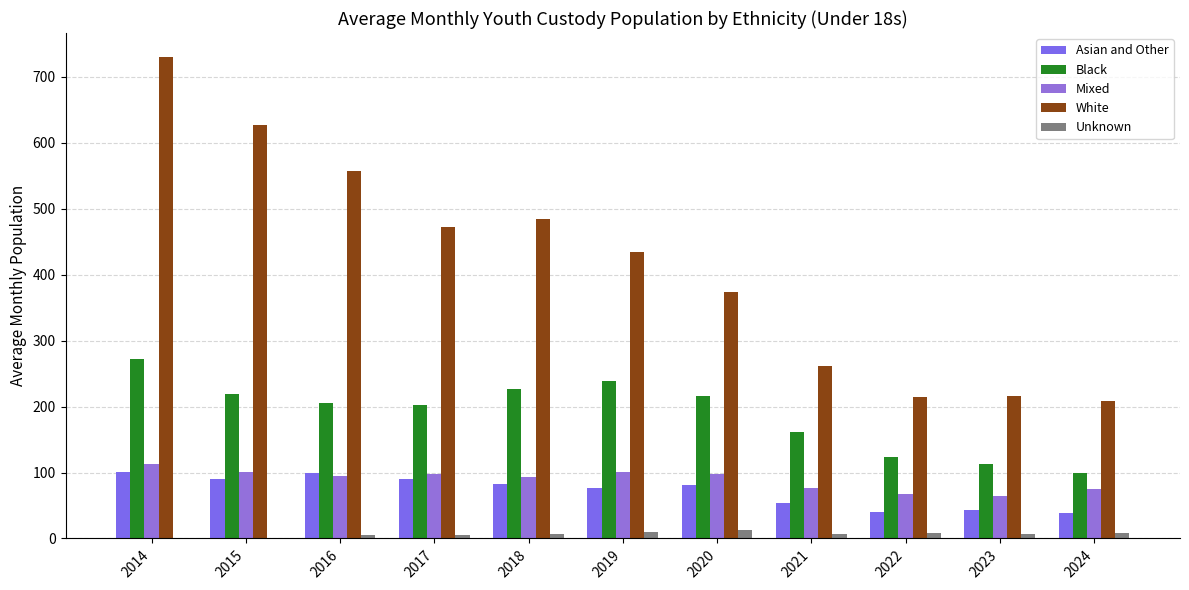

Count the number of categories in the chart.

11